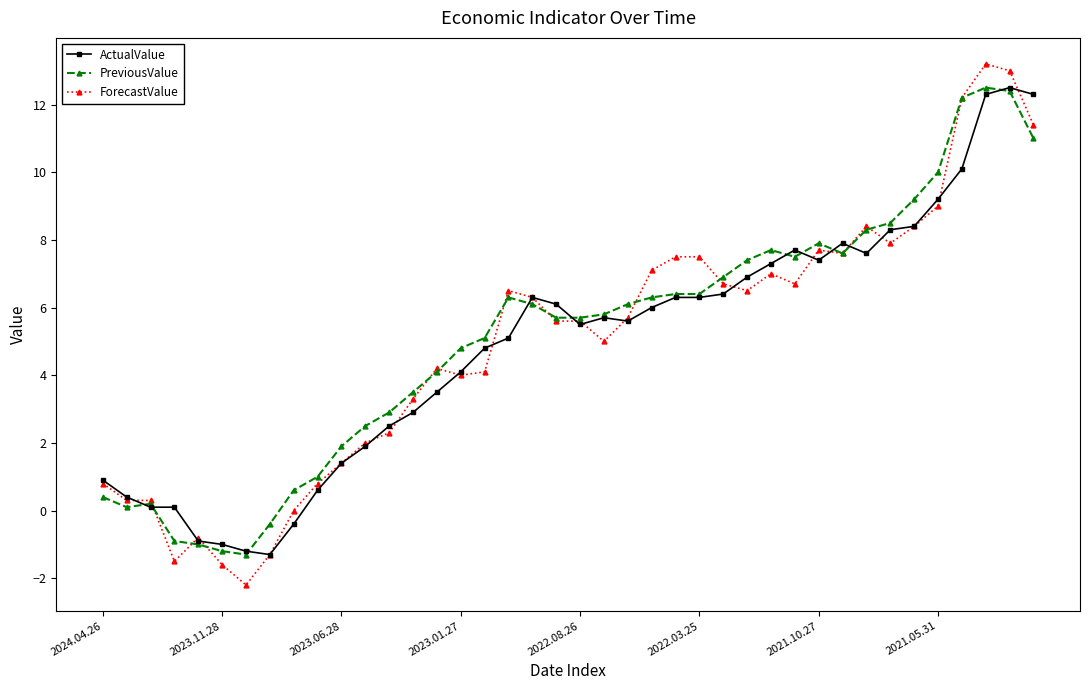

True or false: ActualValue has more than 1 interior local peaks.

True